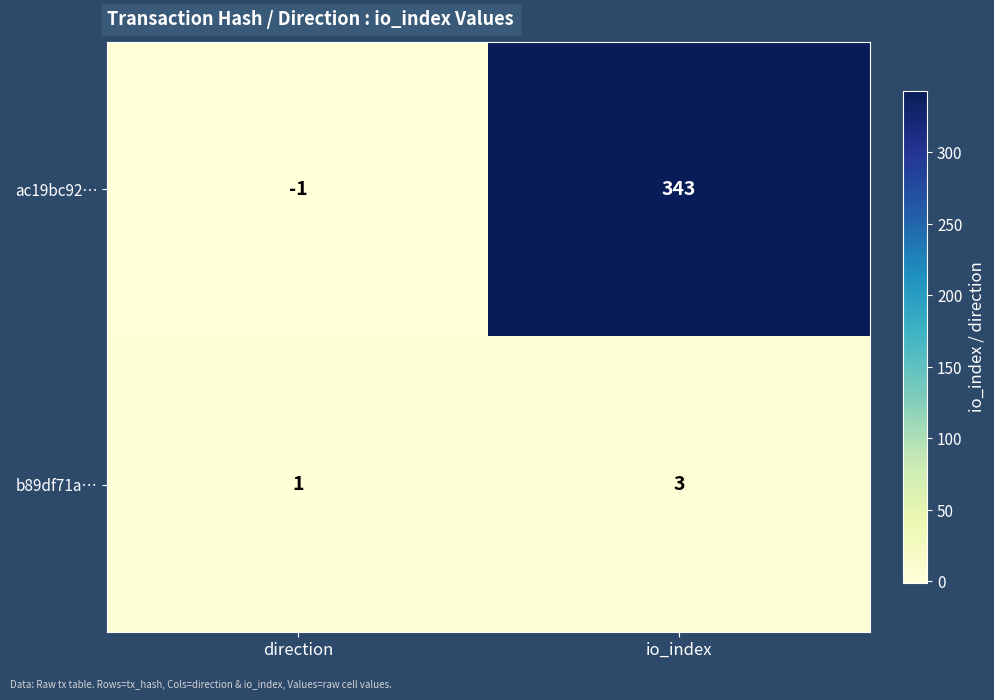

Rank the series at io_index from lowest to highest value.

b89df71a…, ac19bc92…